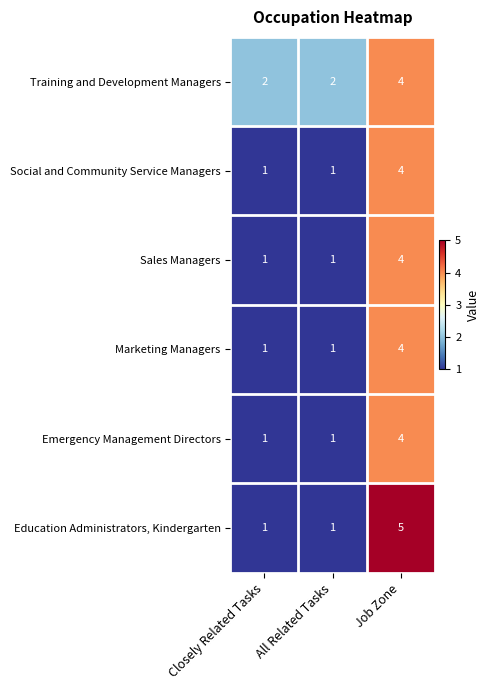

At how many categories does at least one series exceed 4?

1